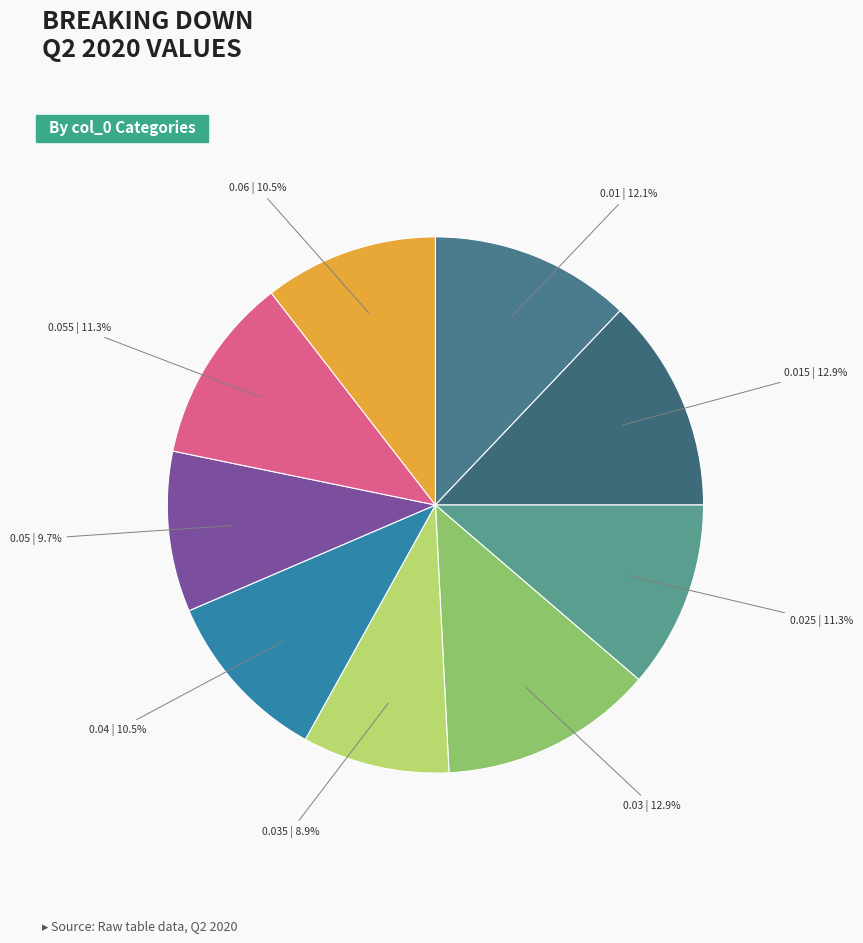

How many slices are in this pie chart?

9